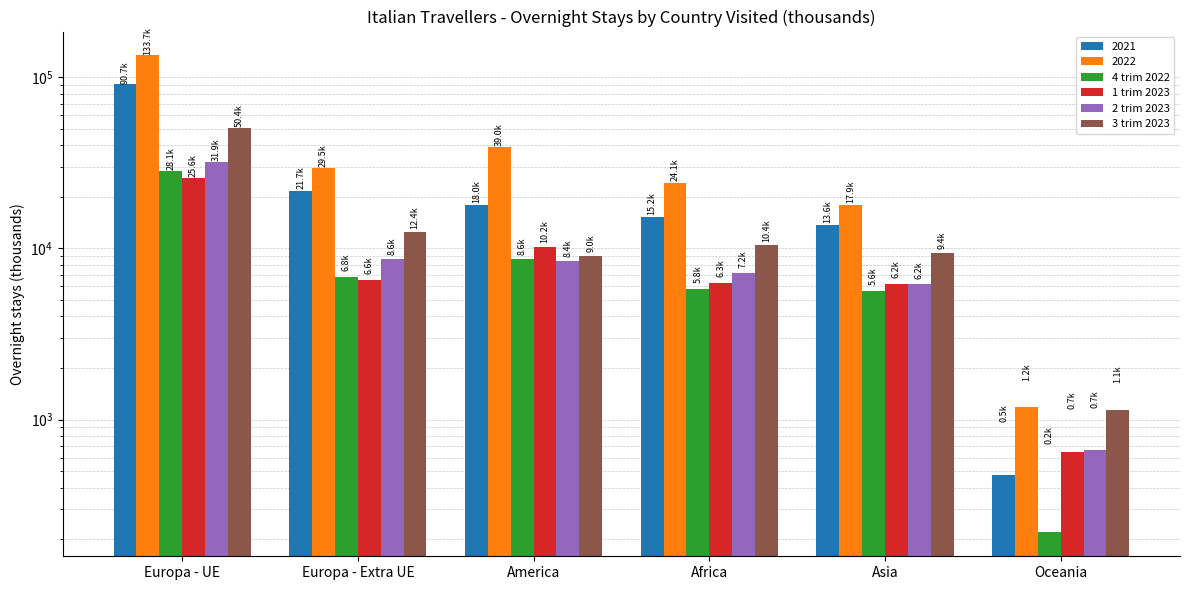

Is it true that 4 trim 2022 equals 5624.8 at Asia?

True